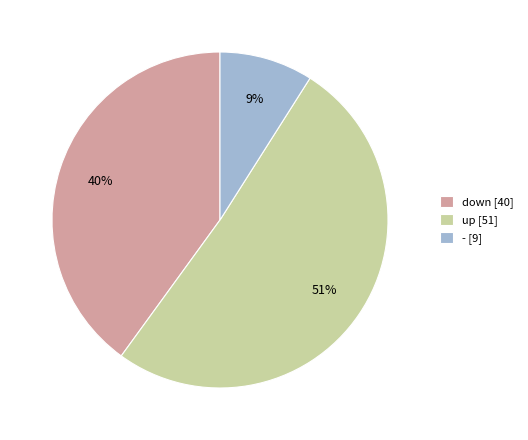

Rank the categories by value from lowest to highest.

-, down, up